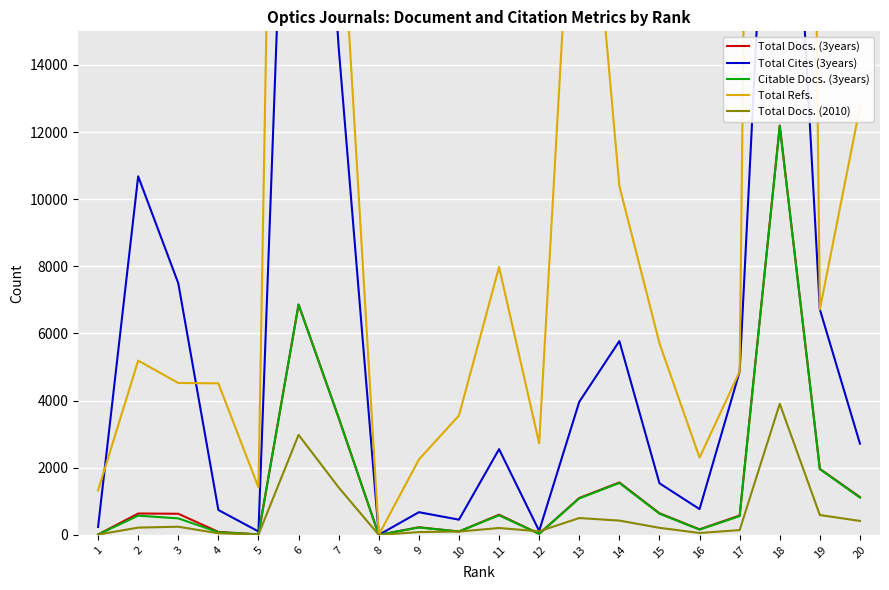

At how many categories does at least one series exceed 16861?

4